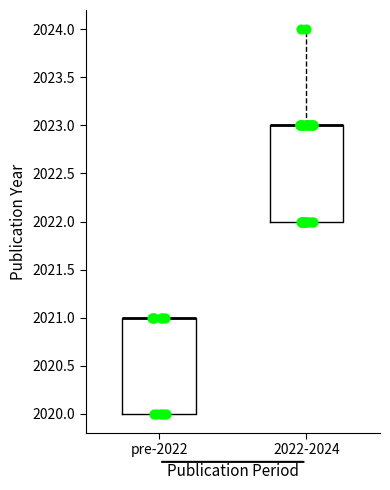

Reading left to right, read every box against the y-axis: the position of its median line, the range the box covers, and the ends of its whiskers. The values are not printed on the chart, so give them approximately, as read against the axis.

pre-2022: median 2021 (drawn on the box's upper edge), box 2020 to 2021, whiskers 2020 to 2021
2022-2024: median 2023 (drawn on the box's upper edge), box 2022 to 2023, whiskers 2022 to 2024